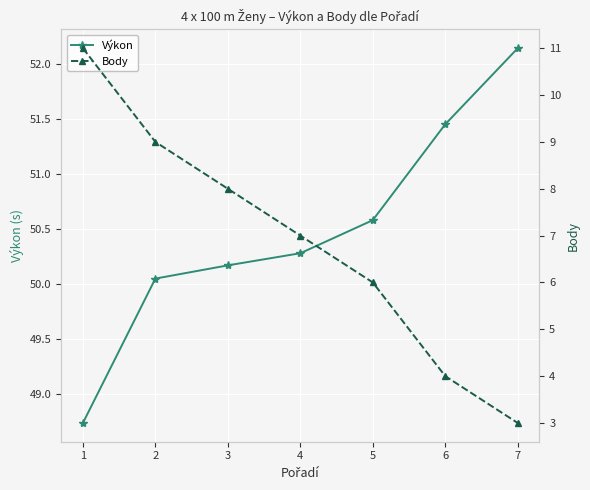

Which series has the largest total across all categories?

Výkon